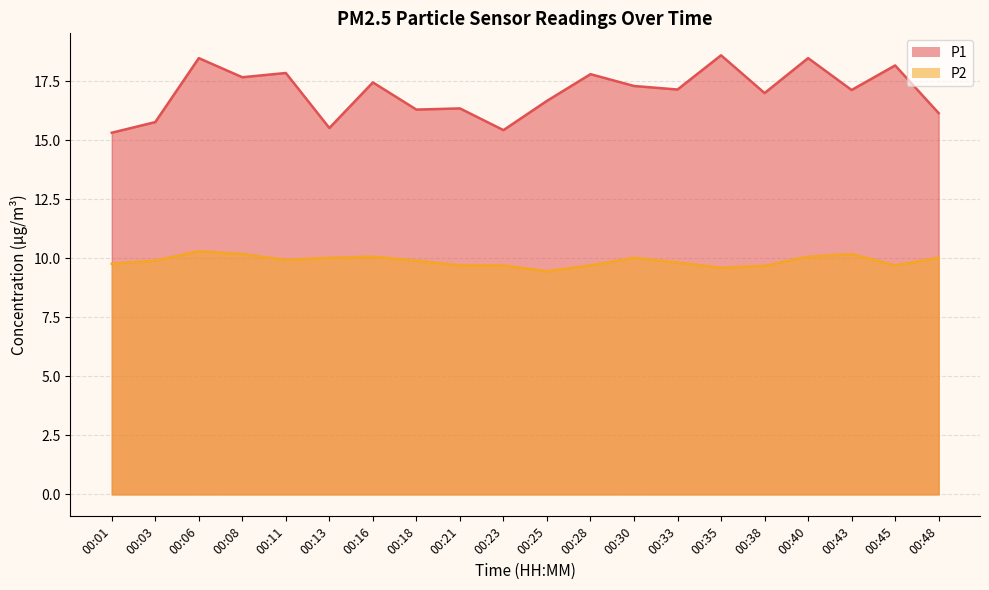

What is the highest value of the P2 series?

10.3